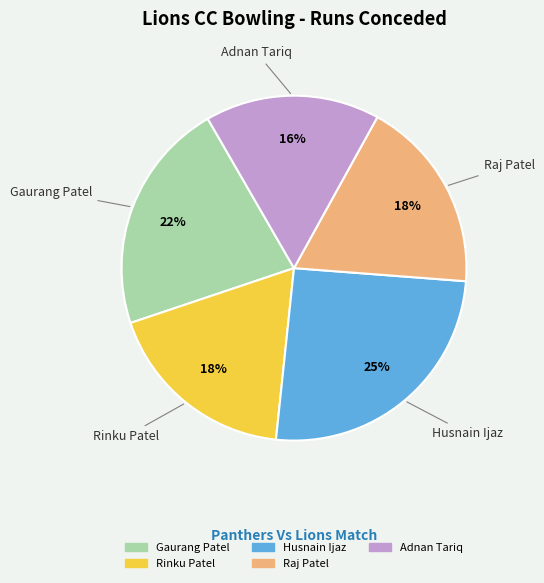

Is there any slice that represents more than half of the pie?

No